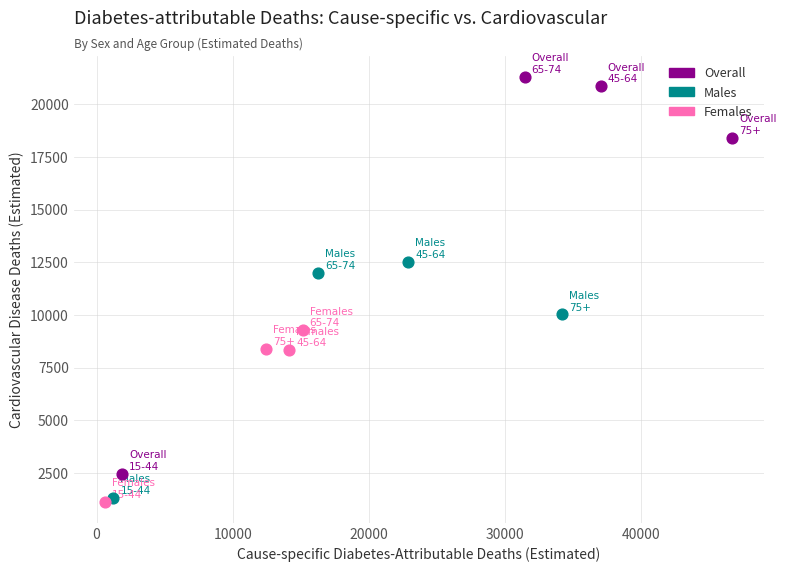

Which series reaches the maximum Y coordinate?

Overall